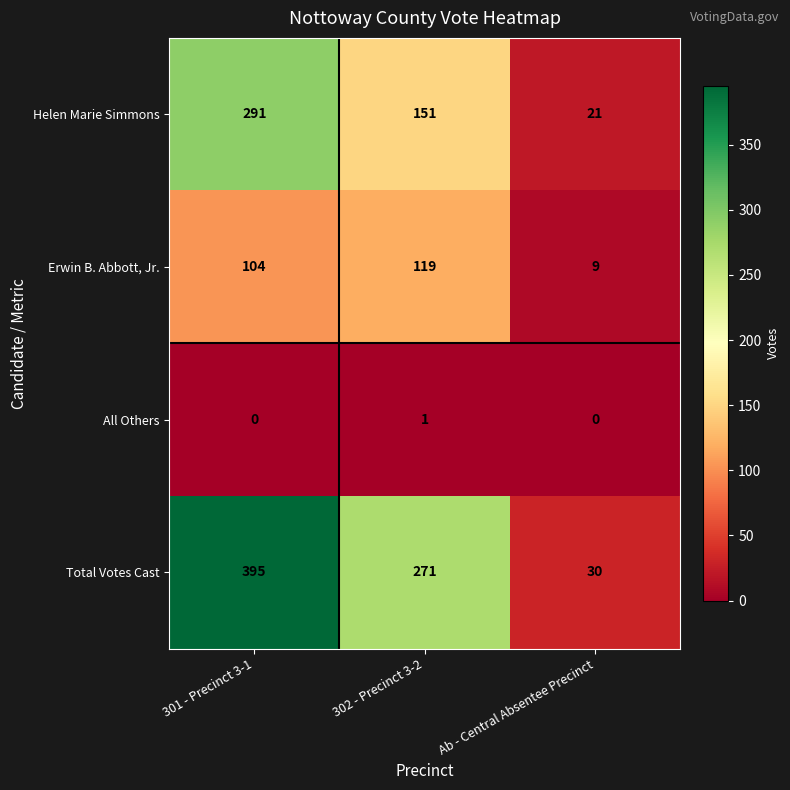

Reading left to right, list all the values displayed in this chart.

Helen Marie Simmons: 291	151	21
Erwin B. Abbott, Jr.: 104	119	9
All Others: 0	1	0
Total Votes Cast: 395	271	30